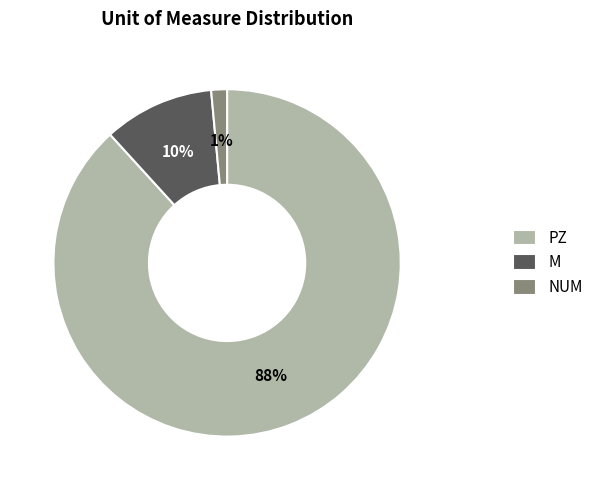

To the nearest percent, what percentage of the pie is M?

10%